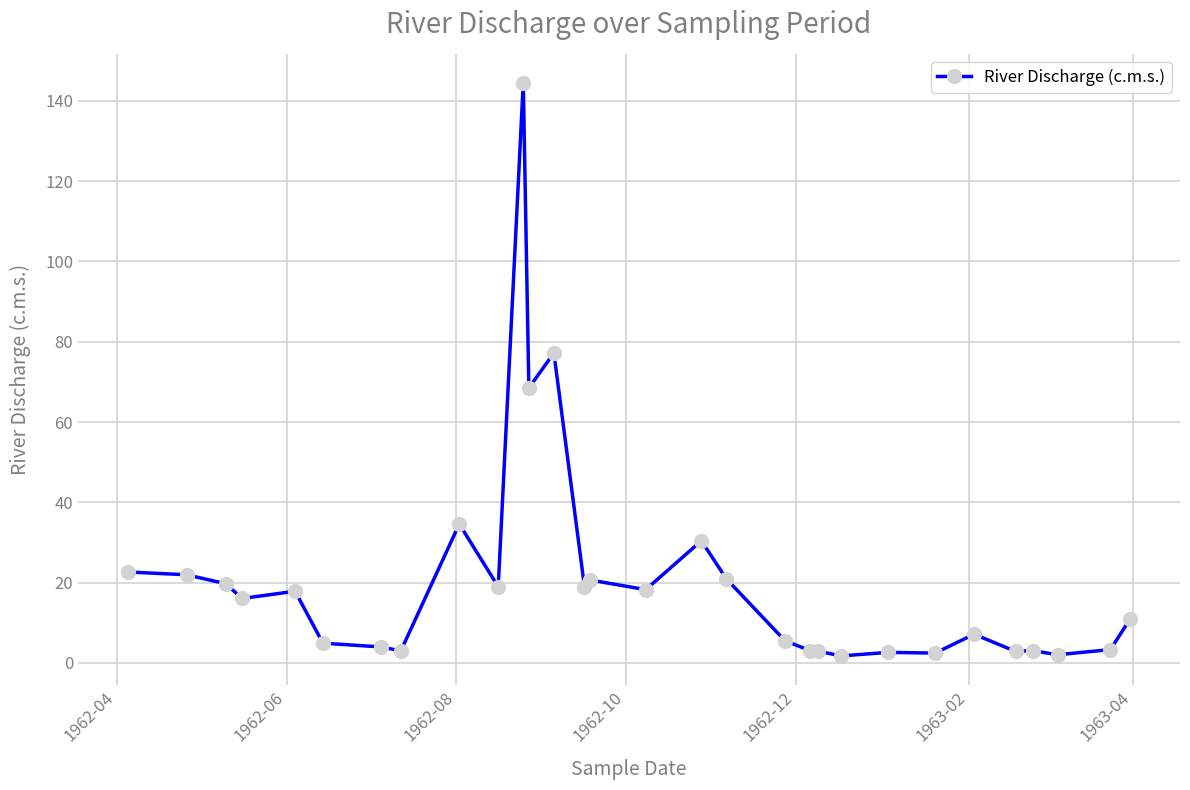

What is the value of the 5th point from the left?

17.8